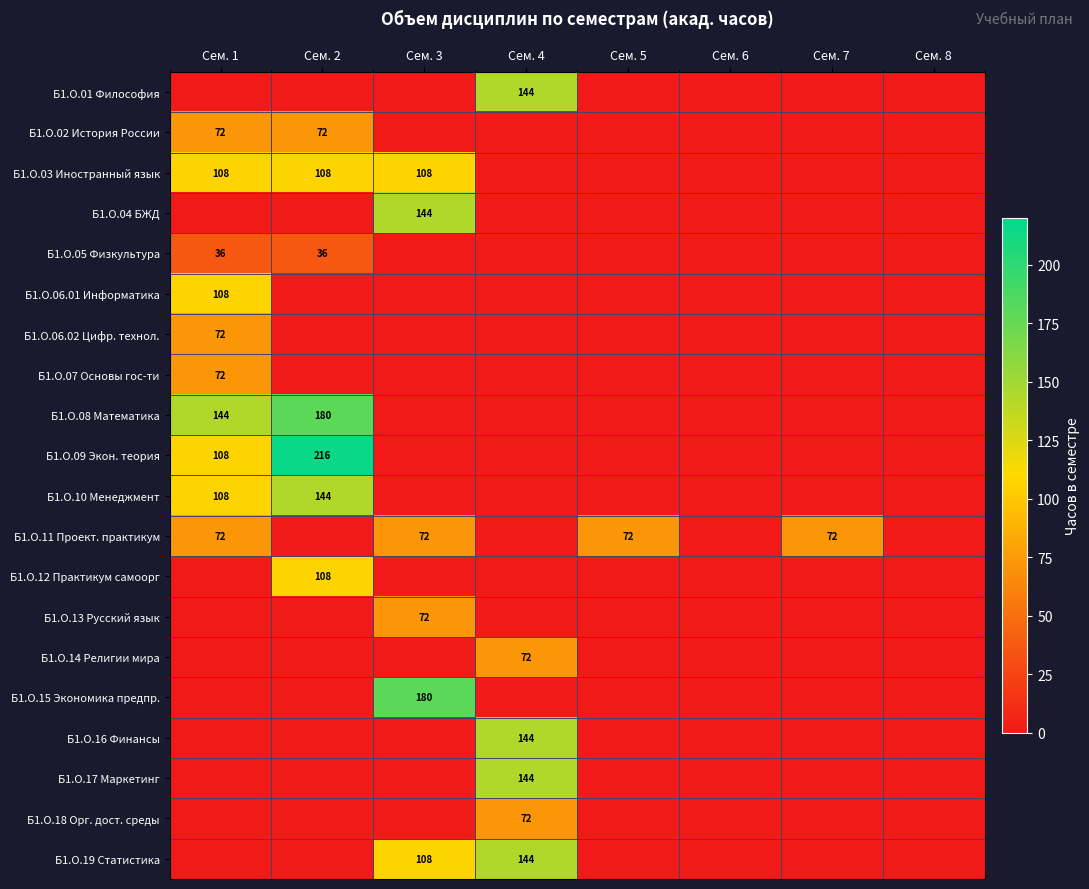

The Б1.О.13 Русский язык series shows 72 at Сем. 3. True or false?

True